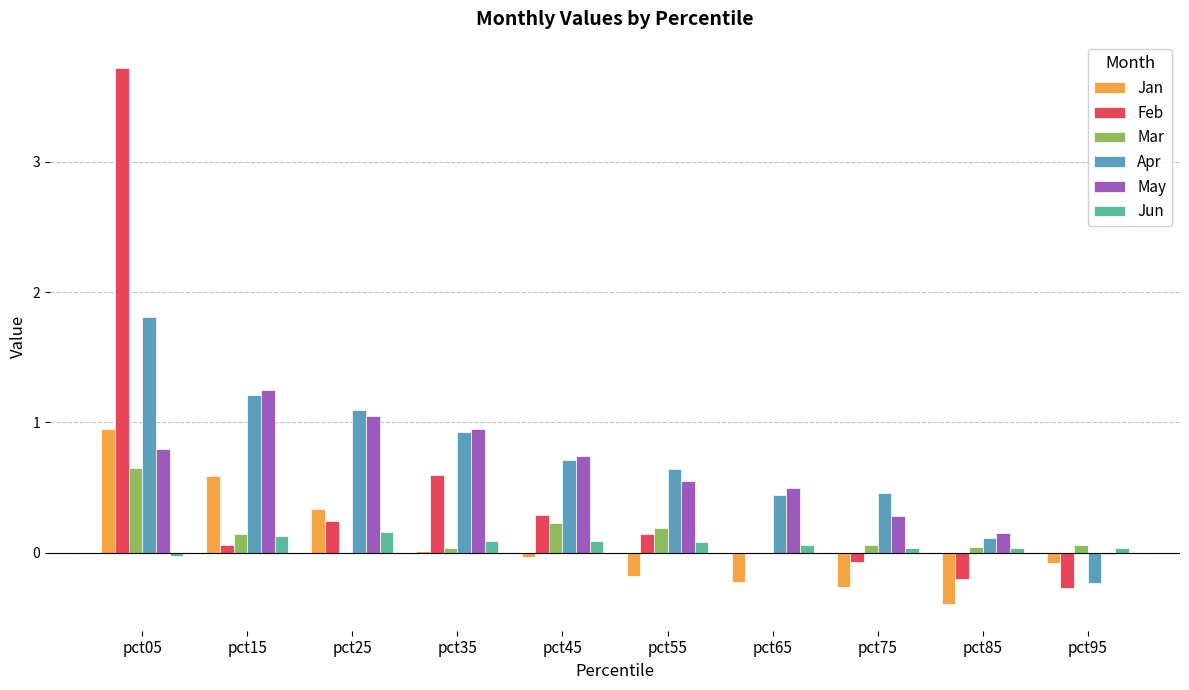

The value of Jun at pct45 is 0.1. True or false?

True